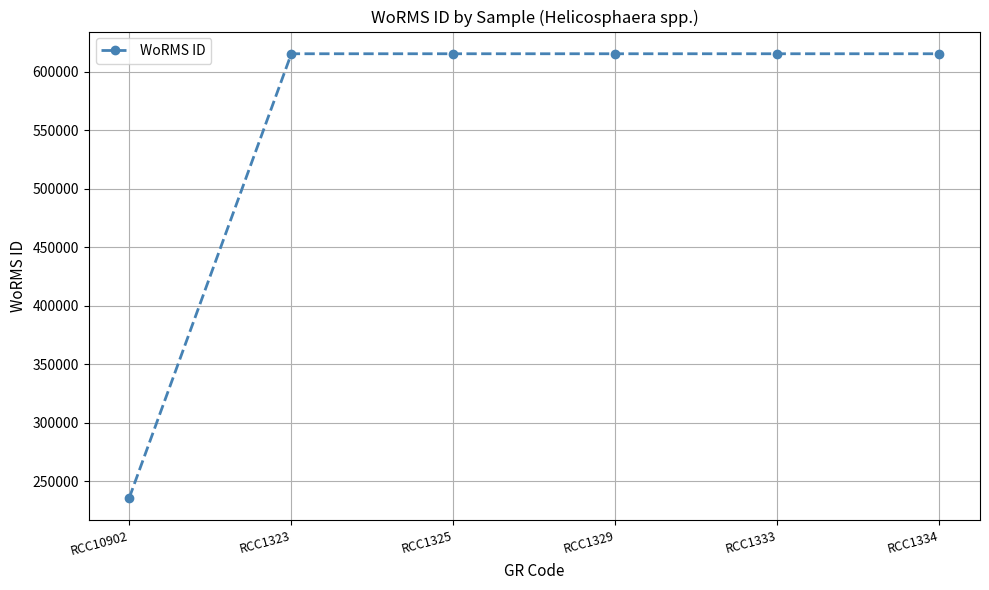

Read the value at RCC1323, to the nearest 50.

615450